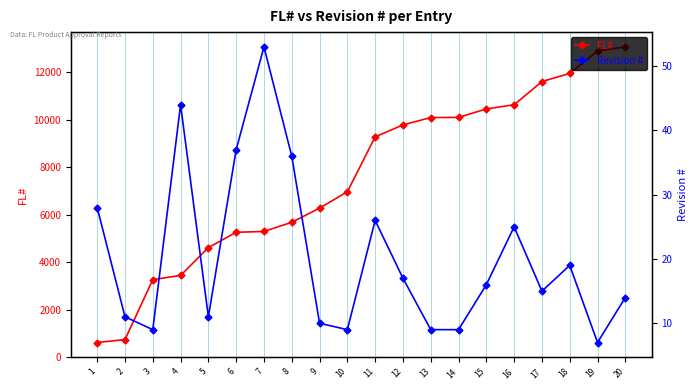

True or false: FL# has more than 1 points higher than both neighbors.

False